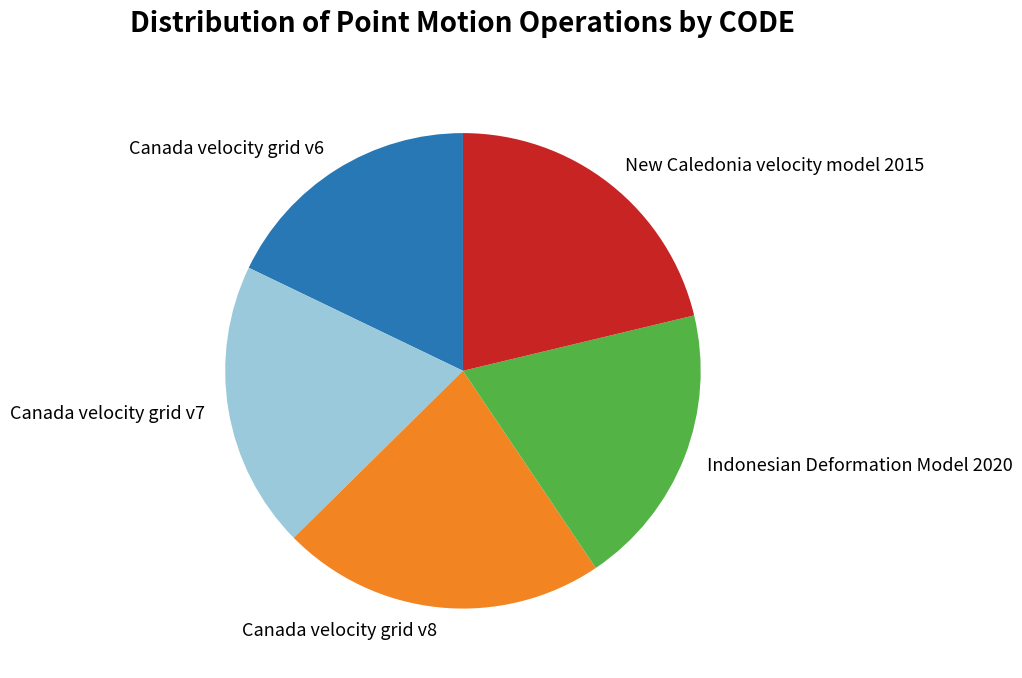

Combined, do Canada velocity grid v7 and Canada velocity grid v6 account for over 50%?

No